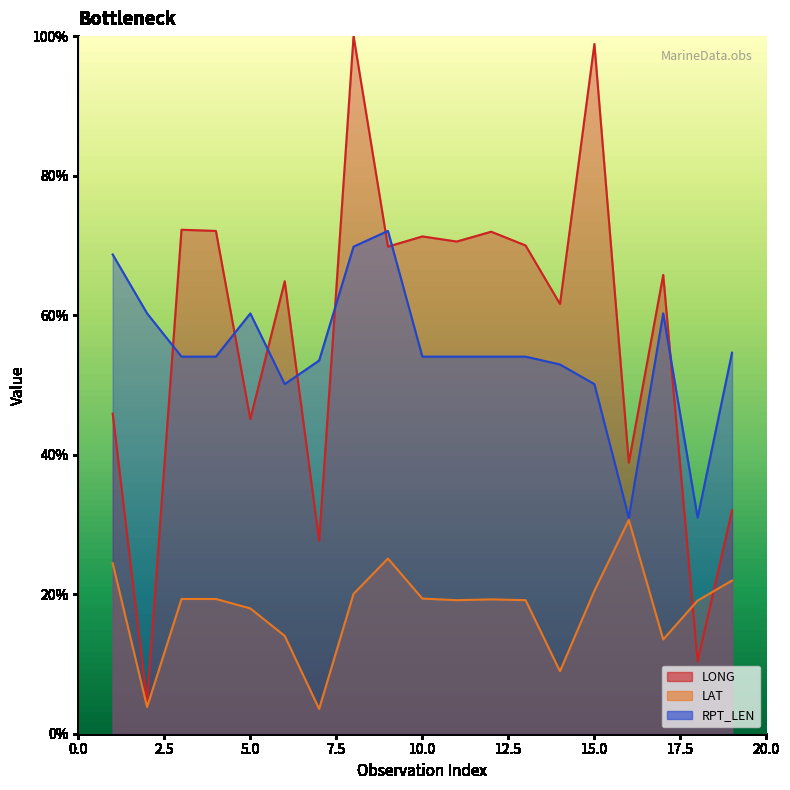

At how many categories does at least one series exceed 69?

9